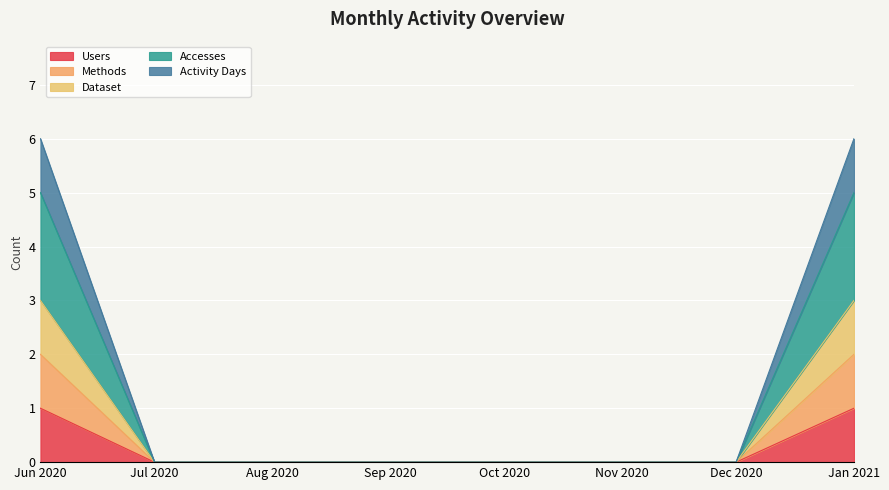

True or false: Accesses has more than 1 interior local peaks.

False